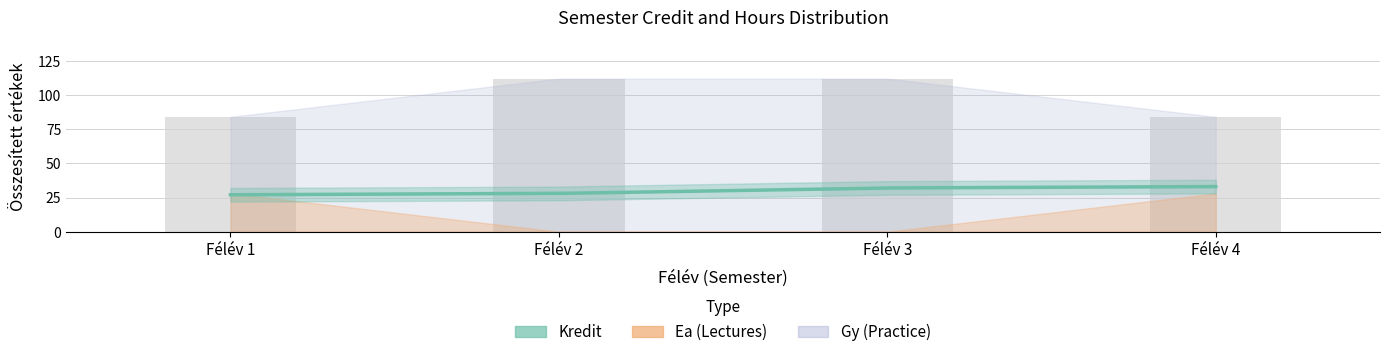

What is the maximum value for Kredit?

33